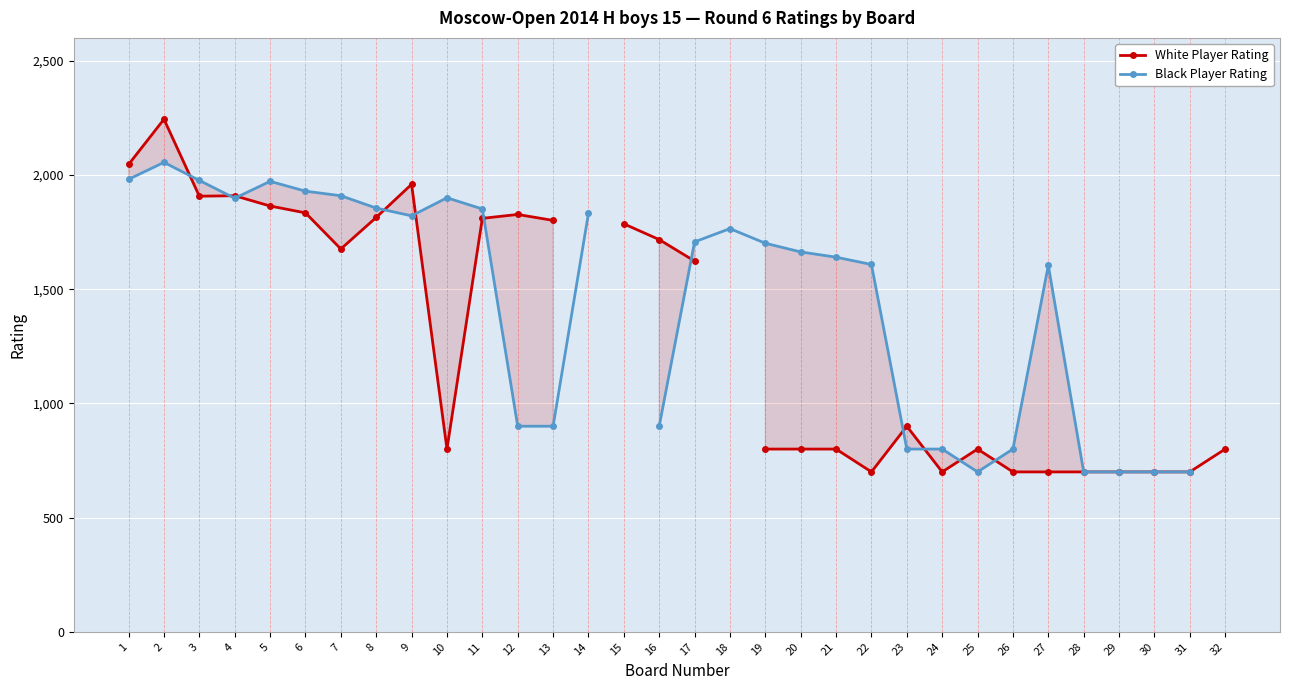

True or false: White Player Rating and Black Player Rating intersect in this chart.

True